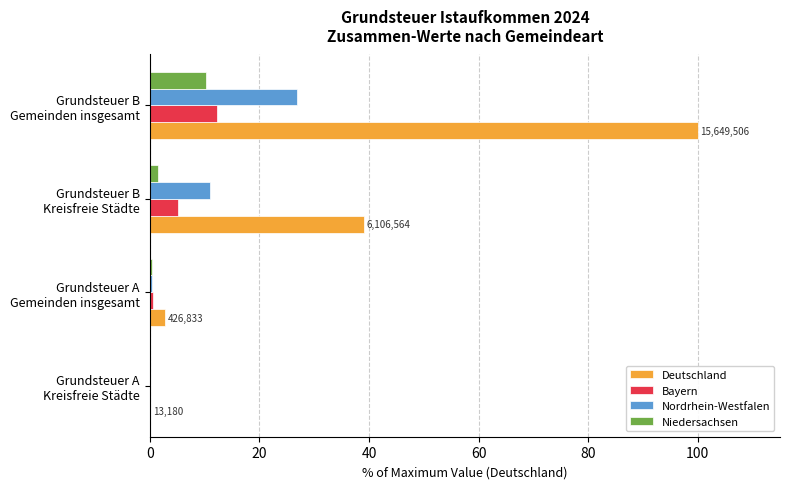

What is the sum of all Deutschland values?

141.8